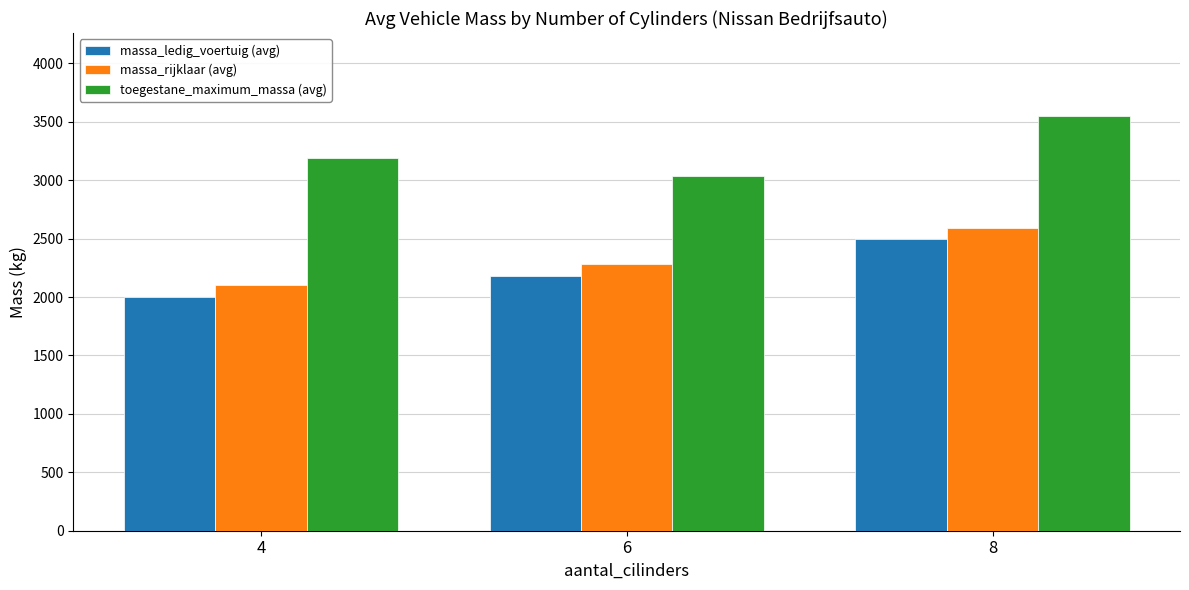

At which category is the sum across all series the highest?

8